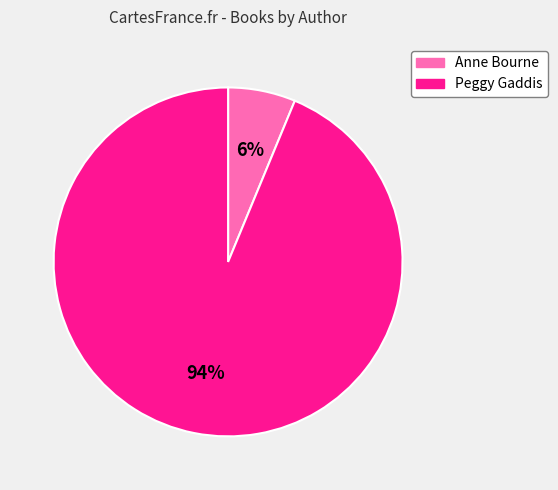

Rank the categories by value from lowest to highest.

Anne Bourne, Peggy Gaddis